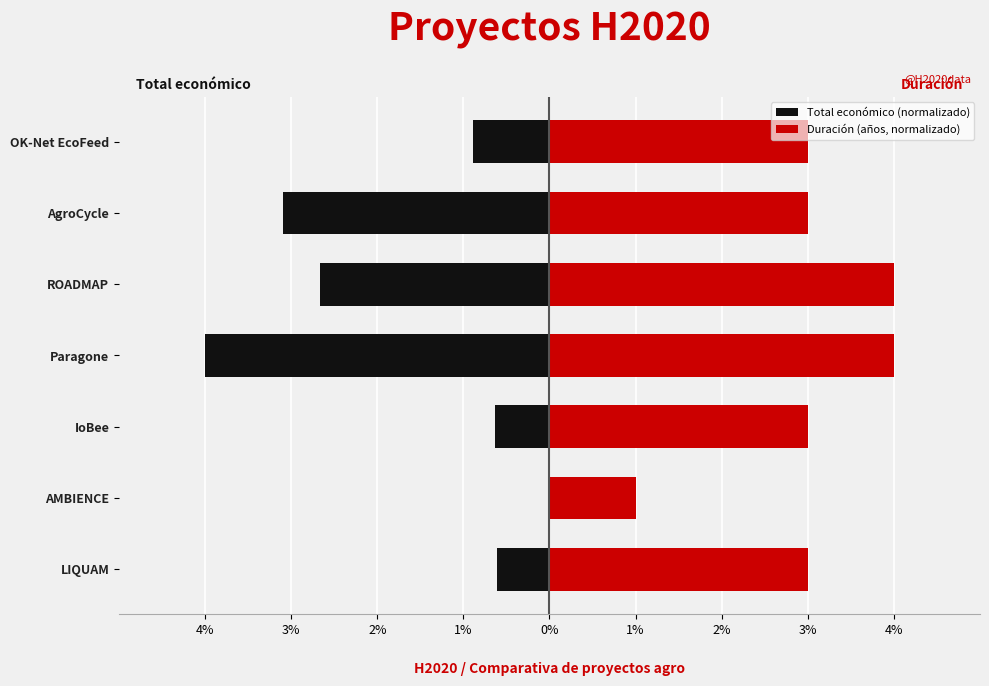

Reading left to right, transcribe all the data shown in this chart.

Total económico (normalizado): -0.6	-0.0	-0.6	-4.0	-2.7	-3.1	-0.9
Duración (años, normalizado): 3.0	1.0	3.0	4.0	4.0	3.0	3.0